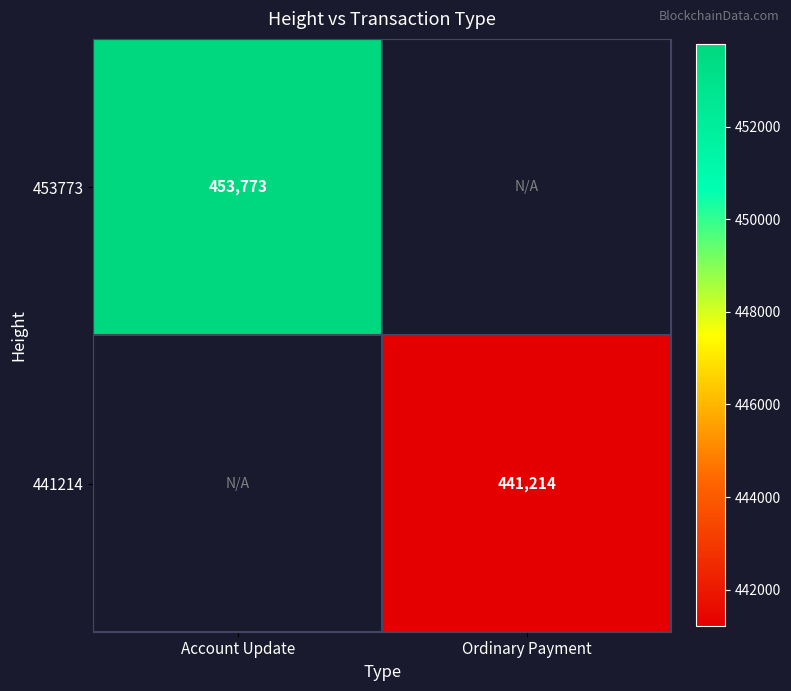

Count the number of categories in the chart.

2